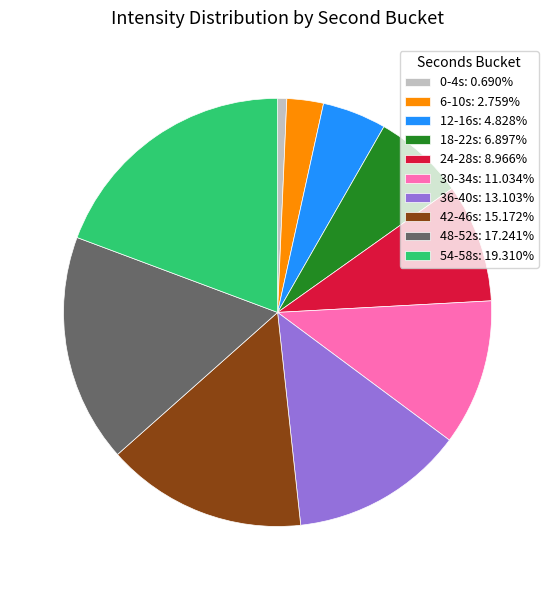

Is there a majority slice in this chart?

No